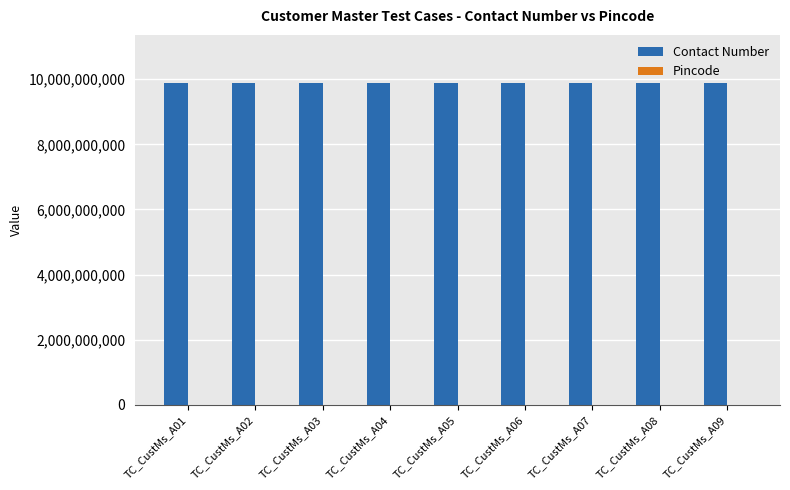

Which series has the largest total across all categories?

Contact Number